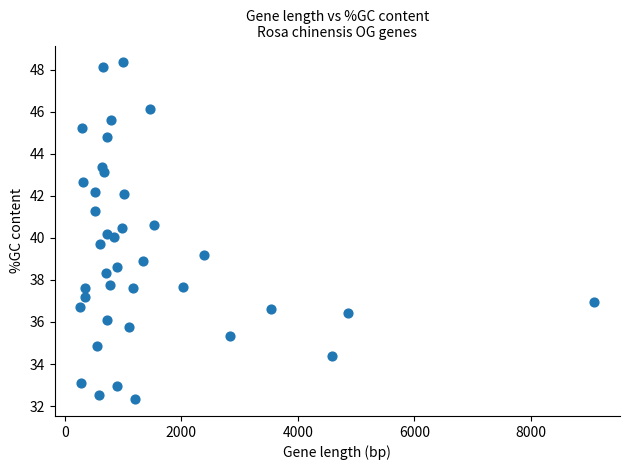

What is the range of Y values (max minus min)?

16.0